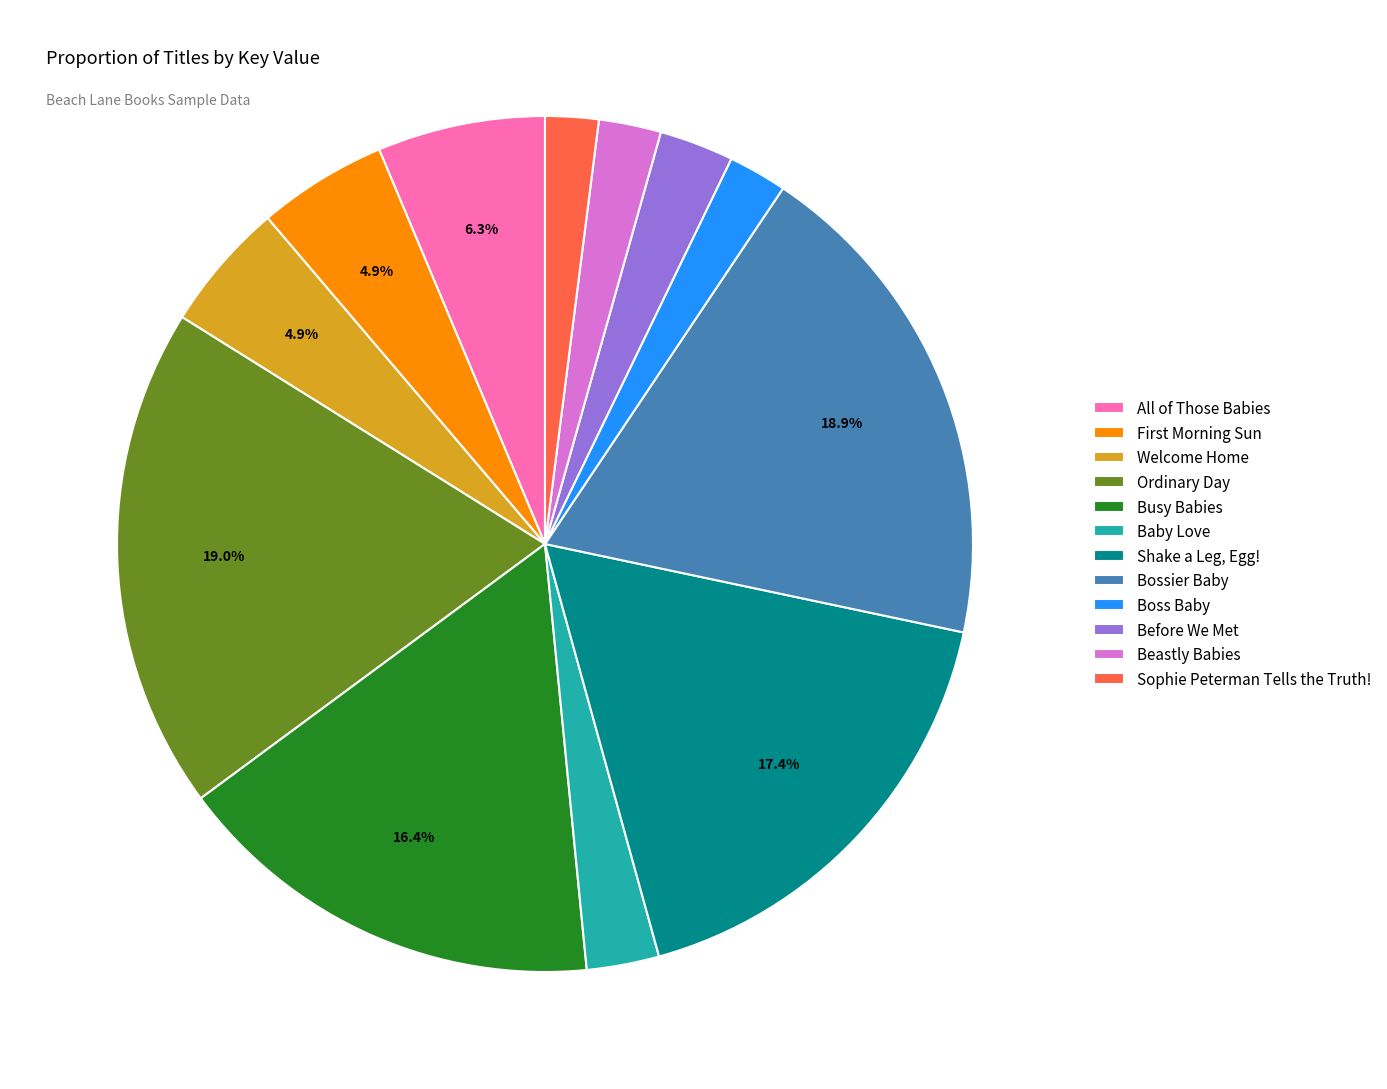

What portion of the pie excludes All of Those Babies?

93.7%